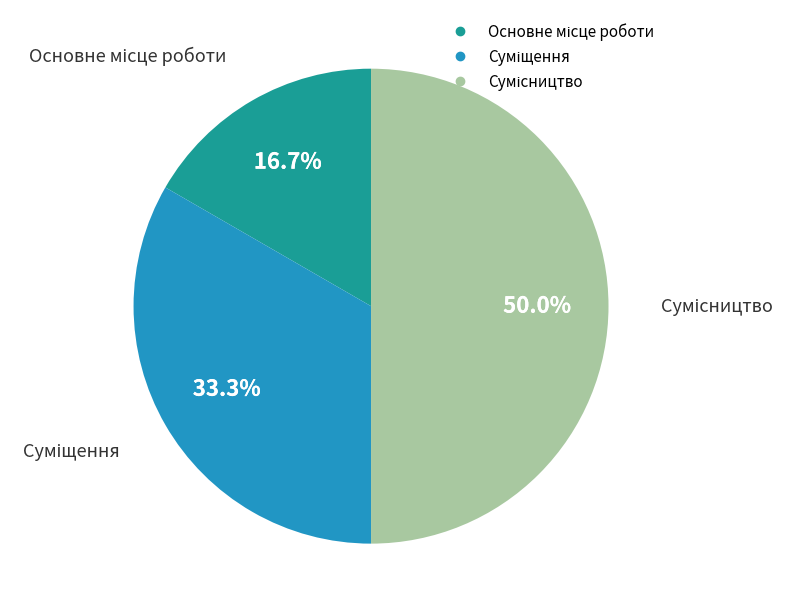

Is it true that Основне місце роботи is 9% of the pie?

False